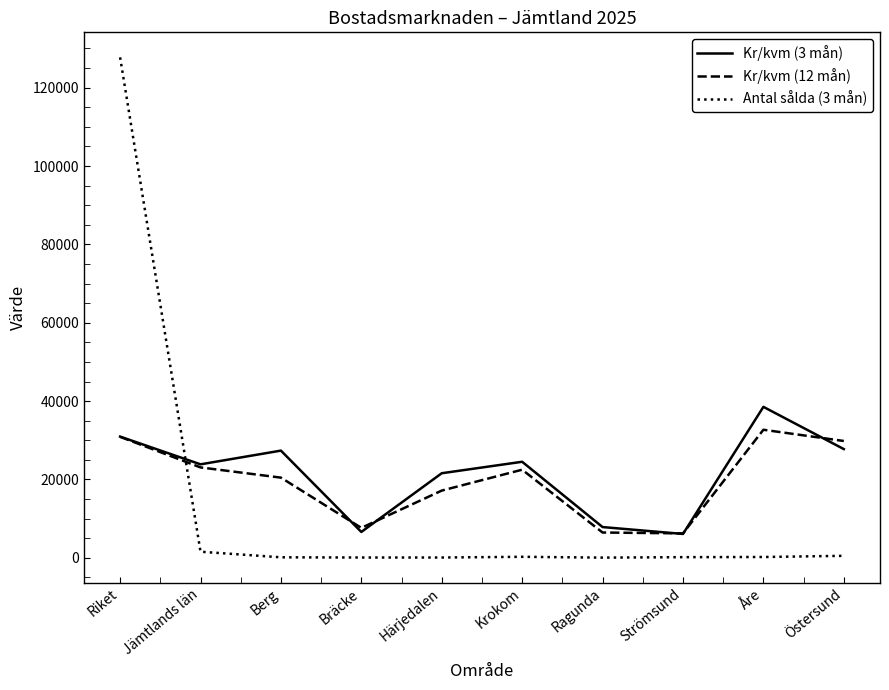

True or false: Kr/kvm (3 mån) has a value of 30947 at Riket.

True